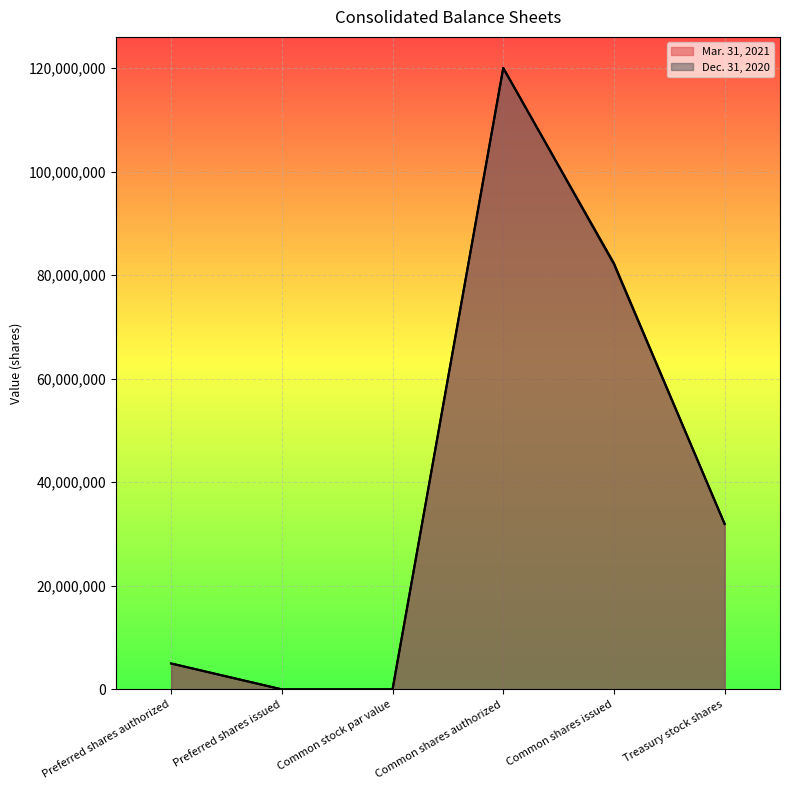

Which series has the largest range (max minus min)?

Mar. 31, 2021